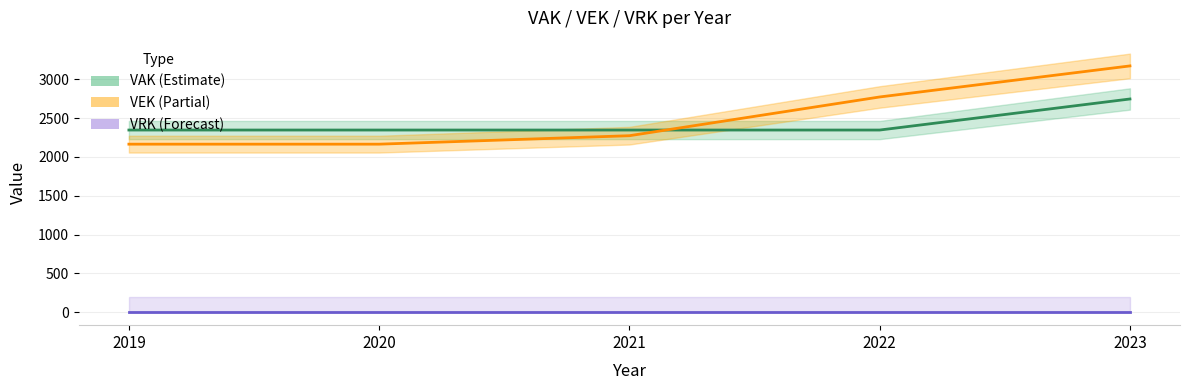

Reading left to right, transcribe all the data shown in this chart.

VAK: 2019=2347	2020=2347	2021=2347	2022=2347	2023=2747
VEK: 2019=2165	2020=2165	2021=2274	2022=2773	2023=3173
VRK: 2019=0	2020=0	2021=0	2022=0	2023=0